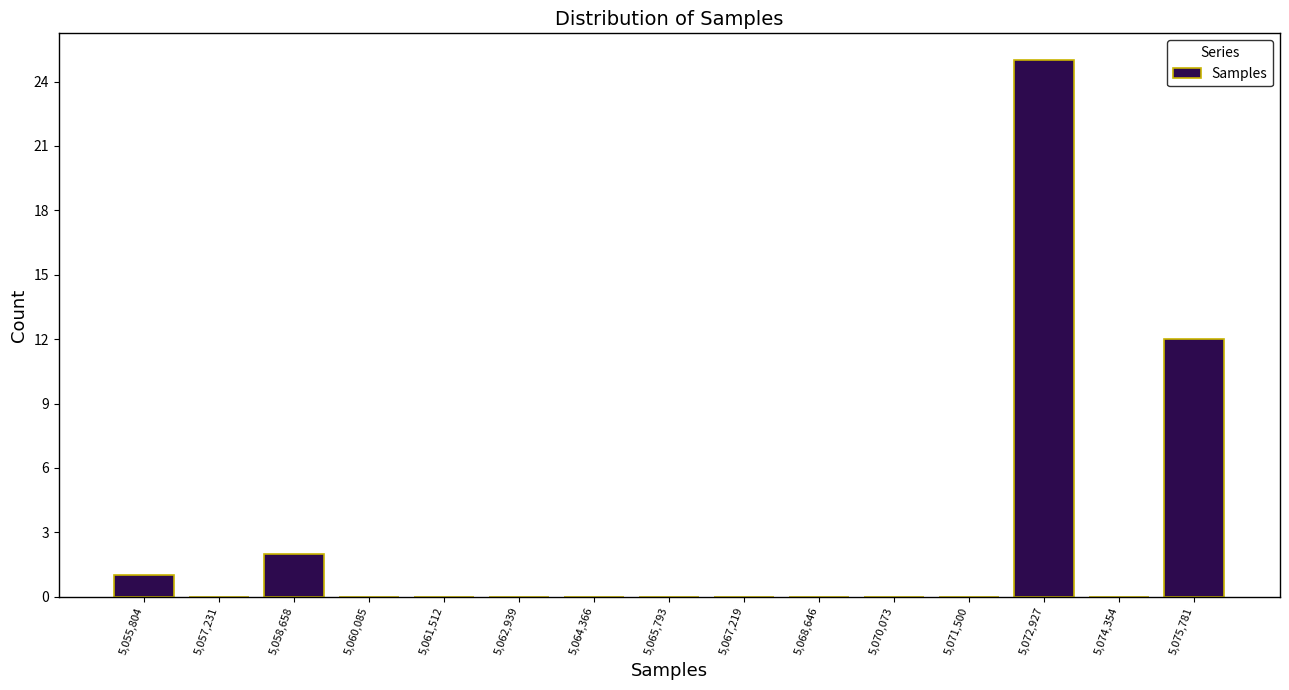

How tall is the bar that spans 5075000 to 5076400 on the x-axis? Neither the bar edges nor the heights are printed on the chart, so give them approximately, as read against the axes.

12